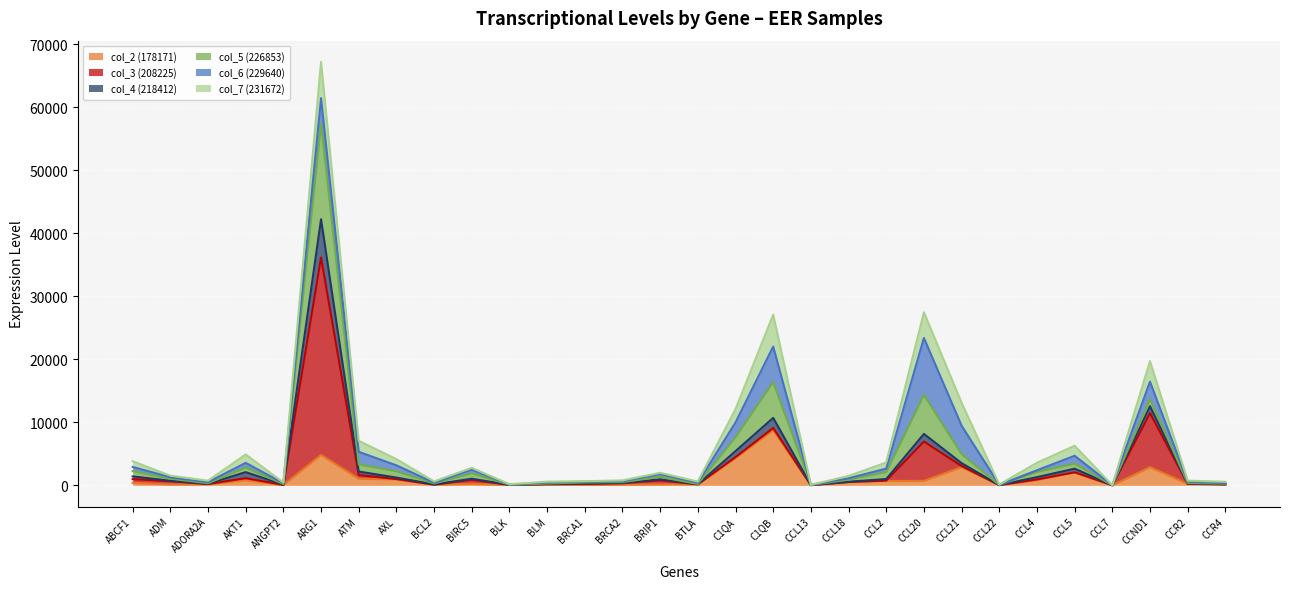

Which category has the highest value in the col_2 (178171) series?

C1QB